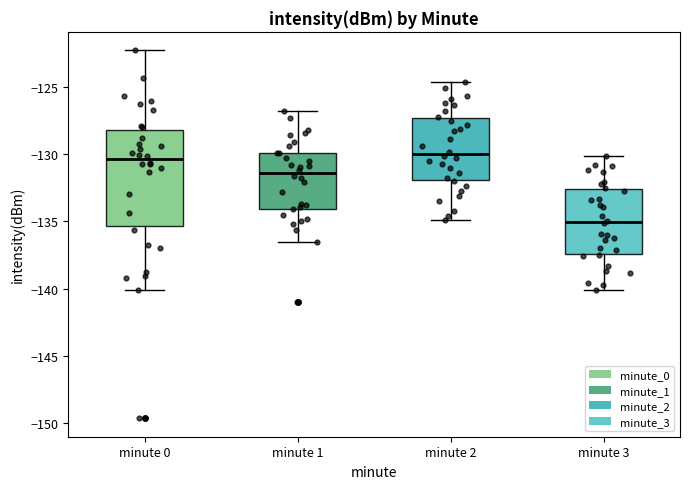

Which box is the tallest, from its lower edge to its upper edge?

minute 0